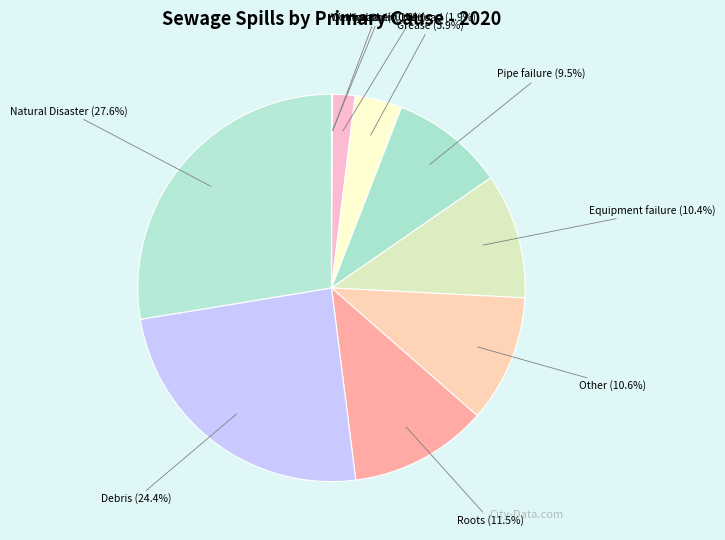

Between Roots and Grease, which is larger?

Roots